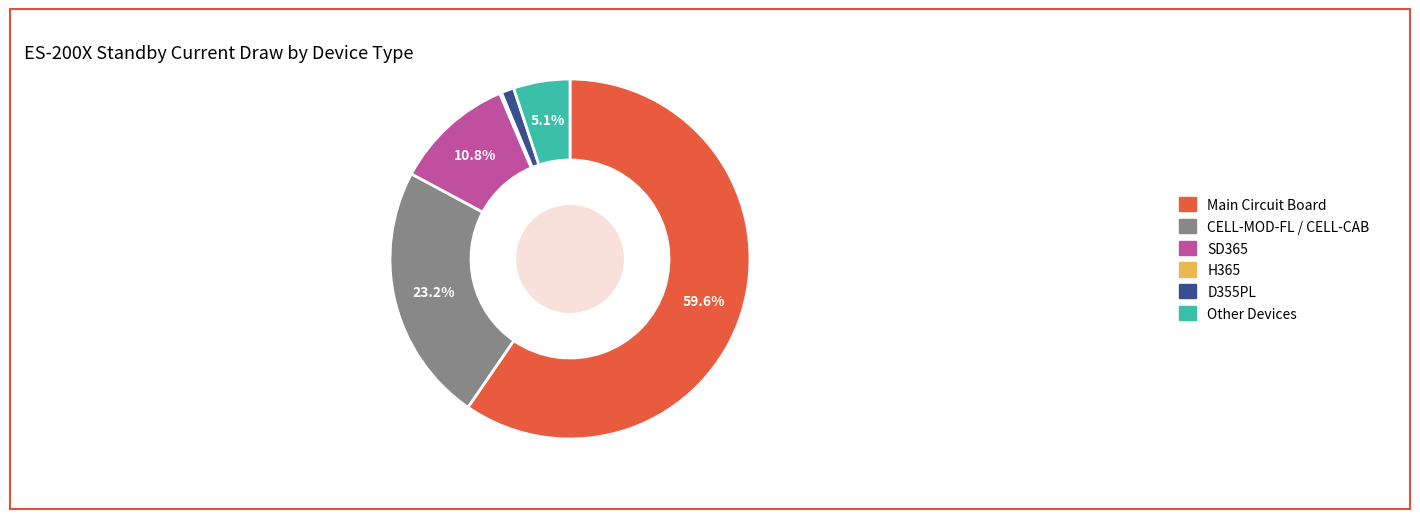

Combined, do CELL-MOD-FL / CELL-CAB and Main Circuit Board account for over 50%?

Yes